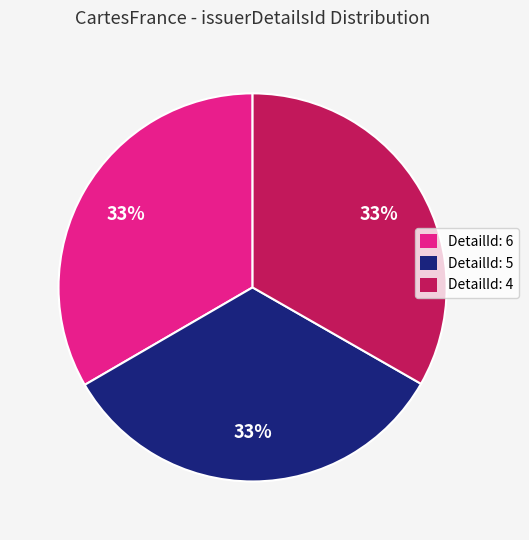

To the nearest percent, what is the average slice percentage?

33%